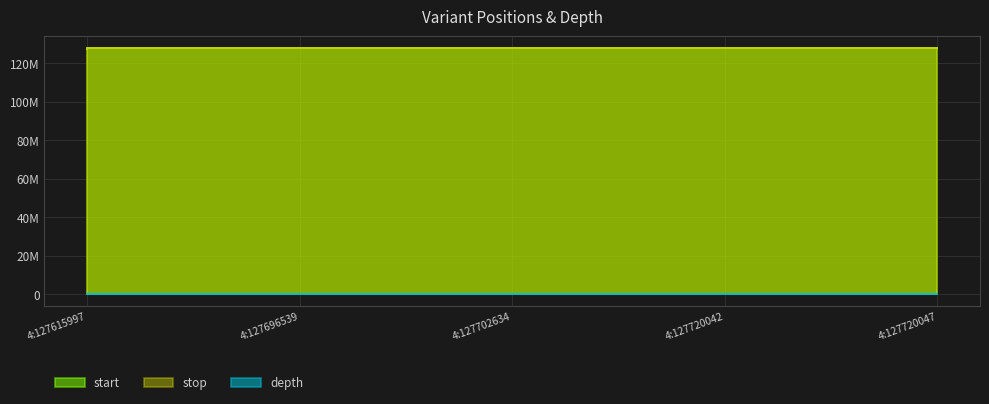

True or false: start has more than 0 interior local peaks.

False